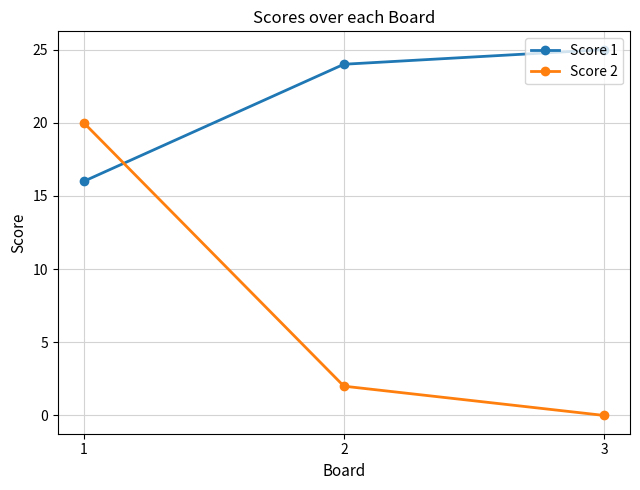

Reading left to right, extract all data points from this chart.

Score 1: 16	24	25
Score 2: 20	2	0